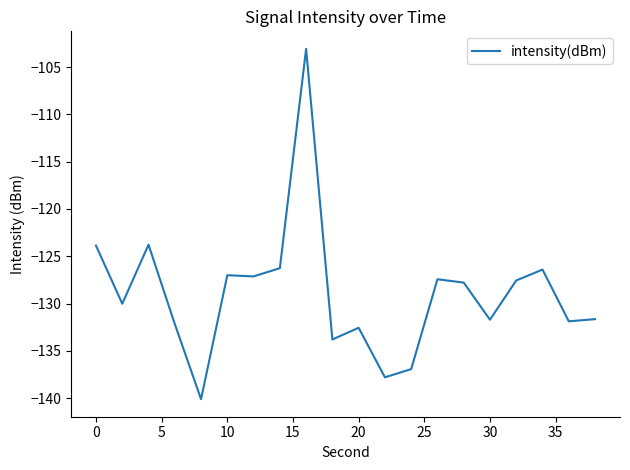

What is the minimum value shown in the chart?

-140.1